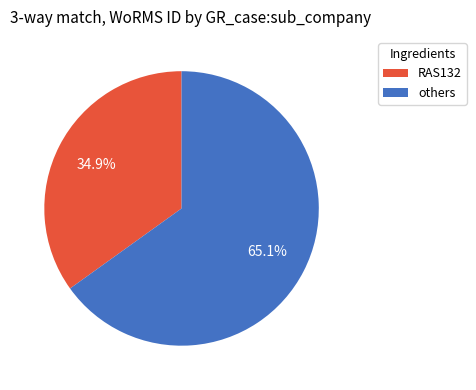

Is there any slice that represents more than half of the pie?

Yes